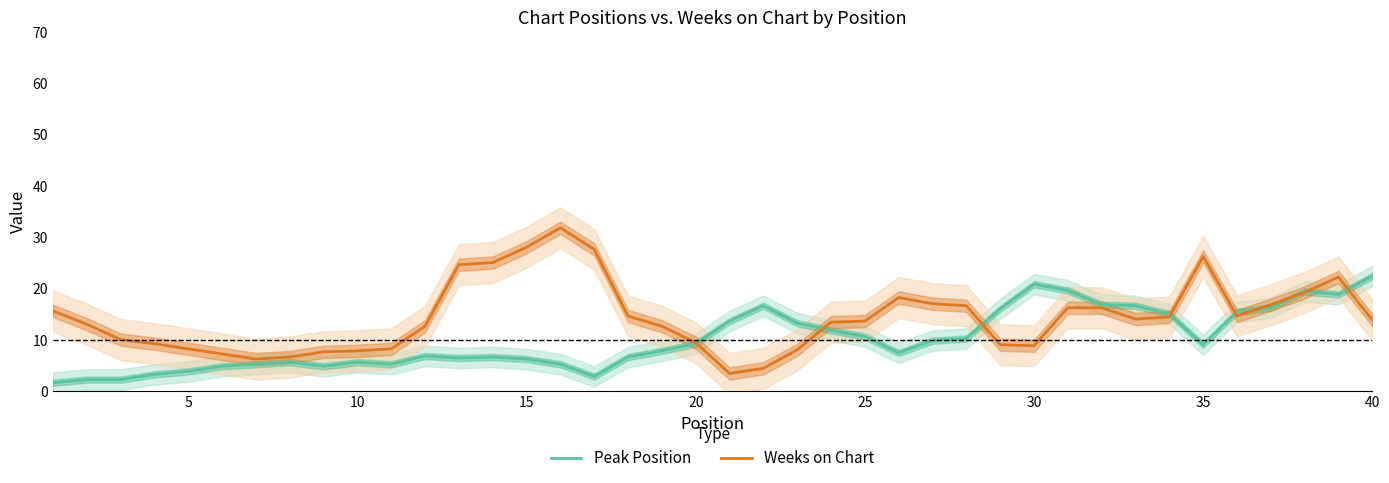

What are all the series names shown in the legend?

Peak Position, Weeks on Chart